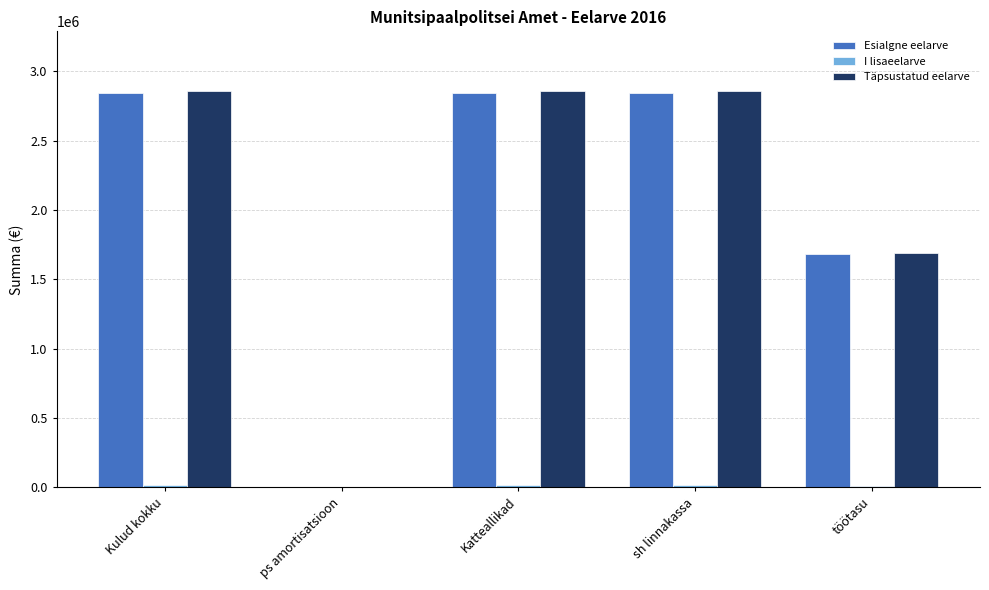

Are the bars horizontal?

No